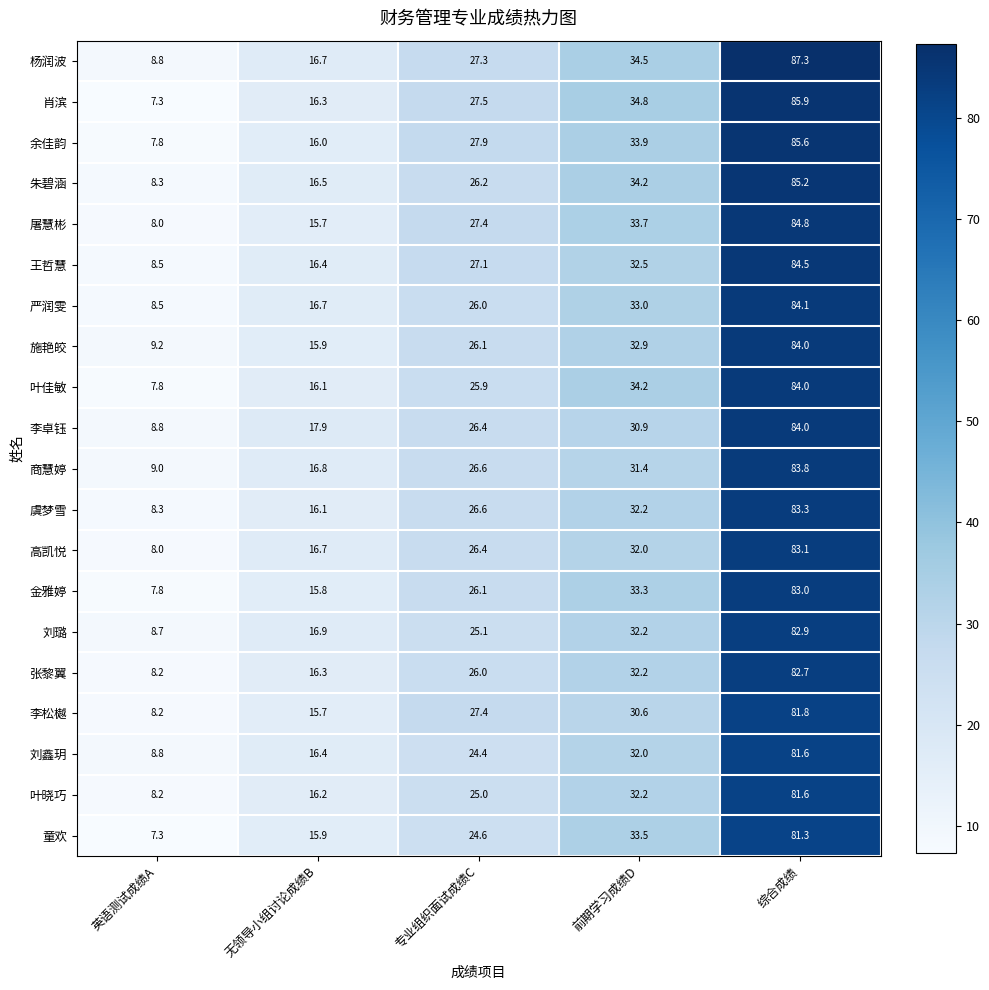

At which category is the sum across all series the highest?

综合成绩